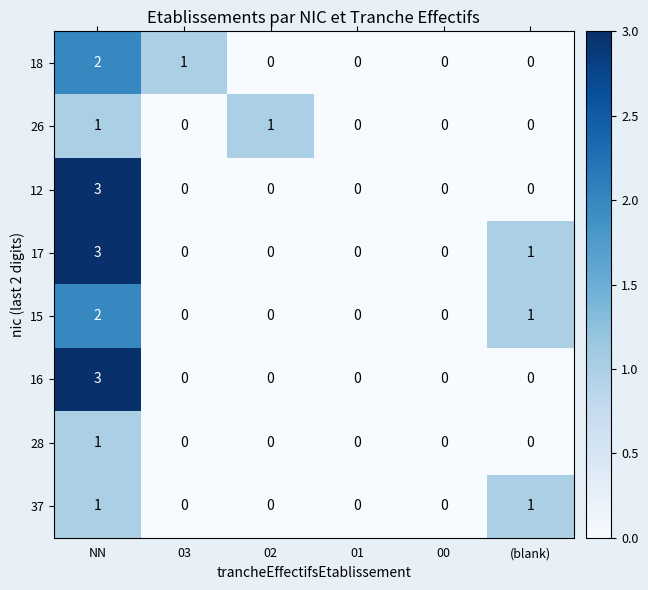

At how many categories does at least one series exceed 2?

1